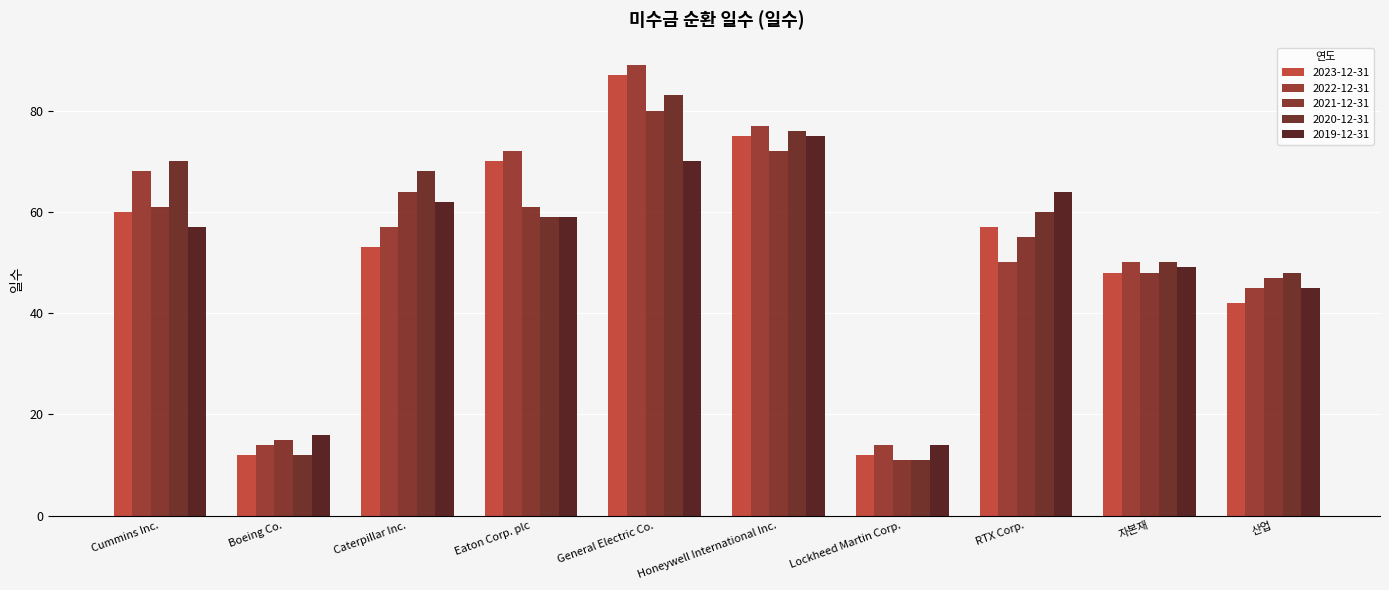

Is it true that 2022-12-31 equals 10 at Boeing Co.?

False